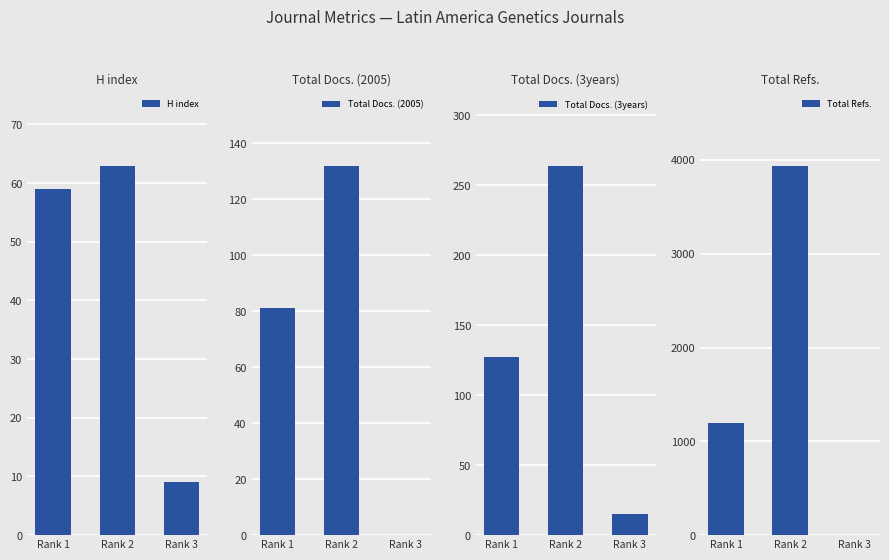

At which label is Total Docs. (2005) closest to 66?

Rank 1